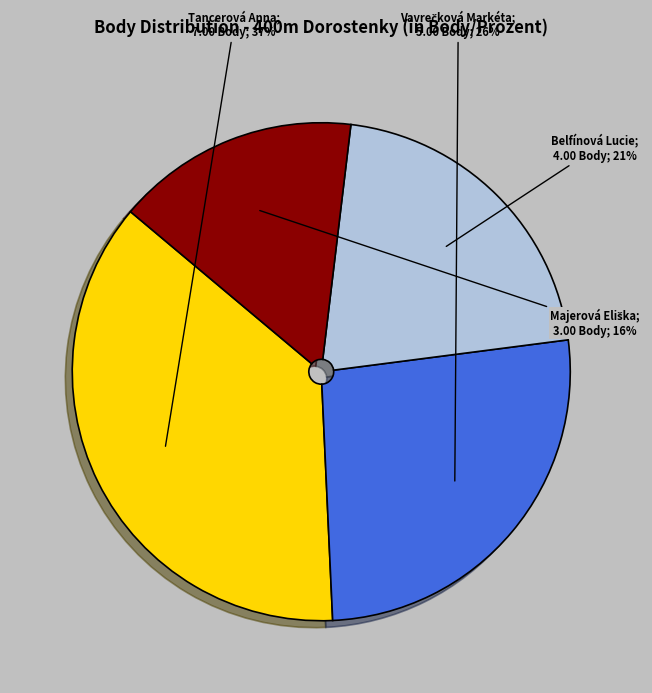

Is there any slice that represents more than half of the pie?

No